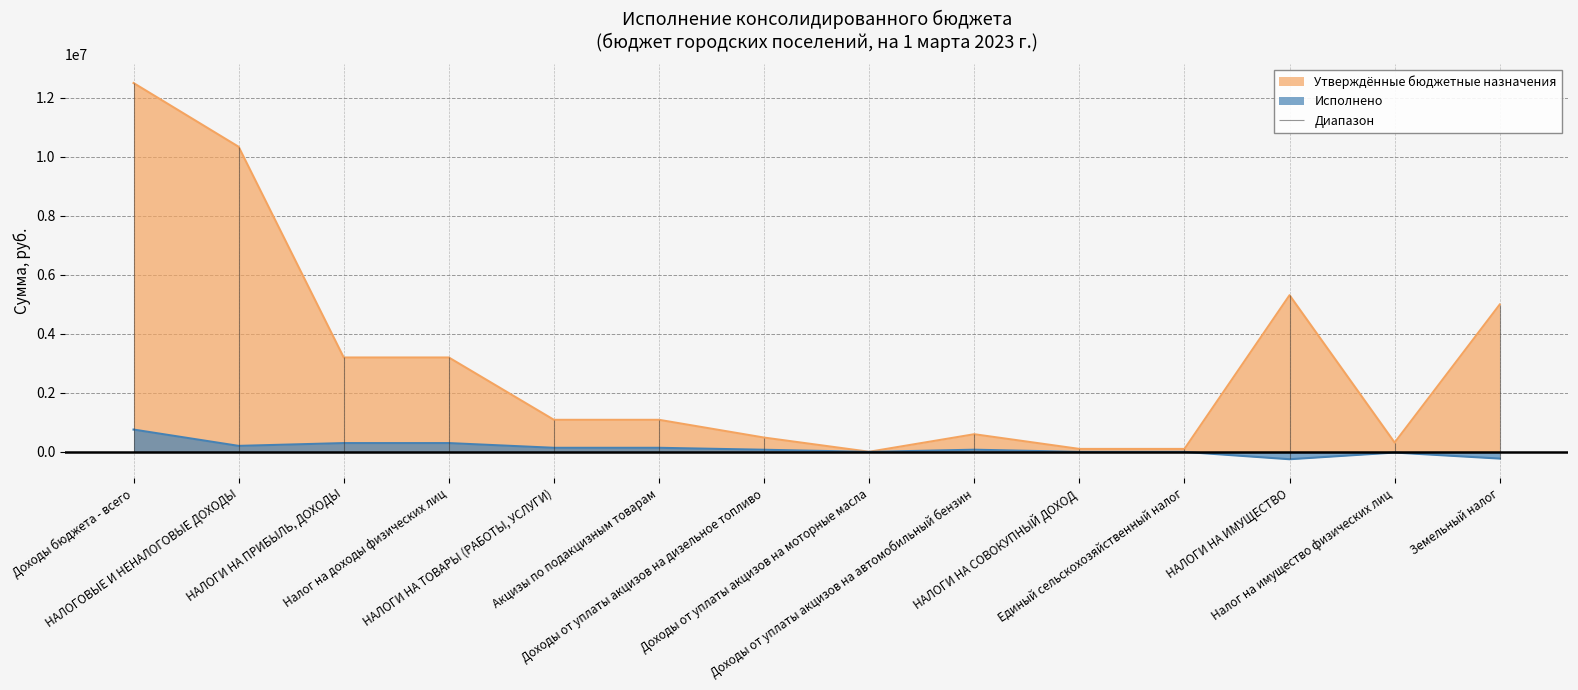

True or false: Утверждённые бюджетные назначения and Исполнено cross at least once.

False